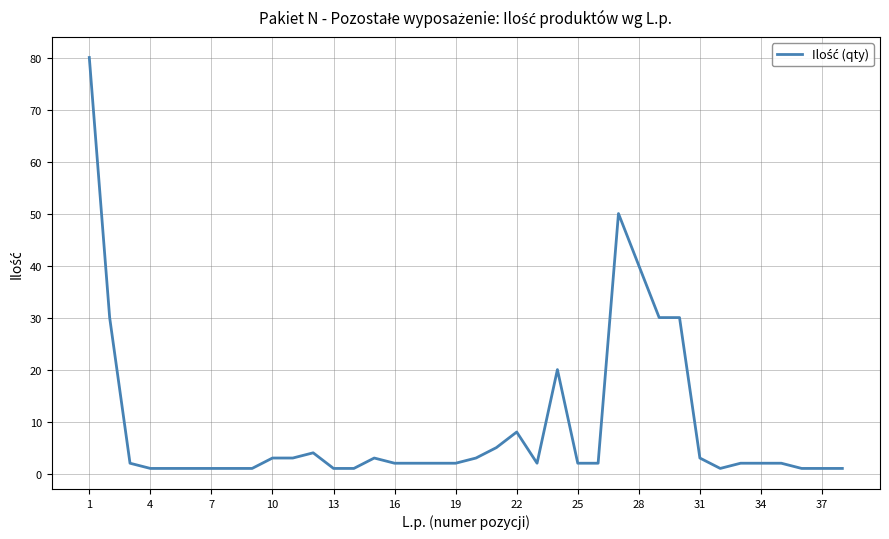

What is the greatest value displayed?

80